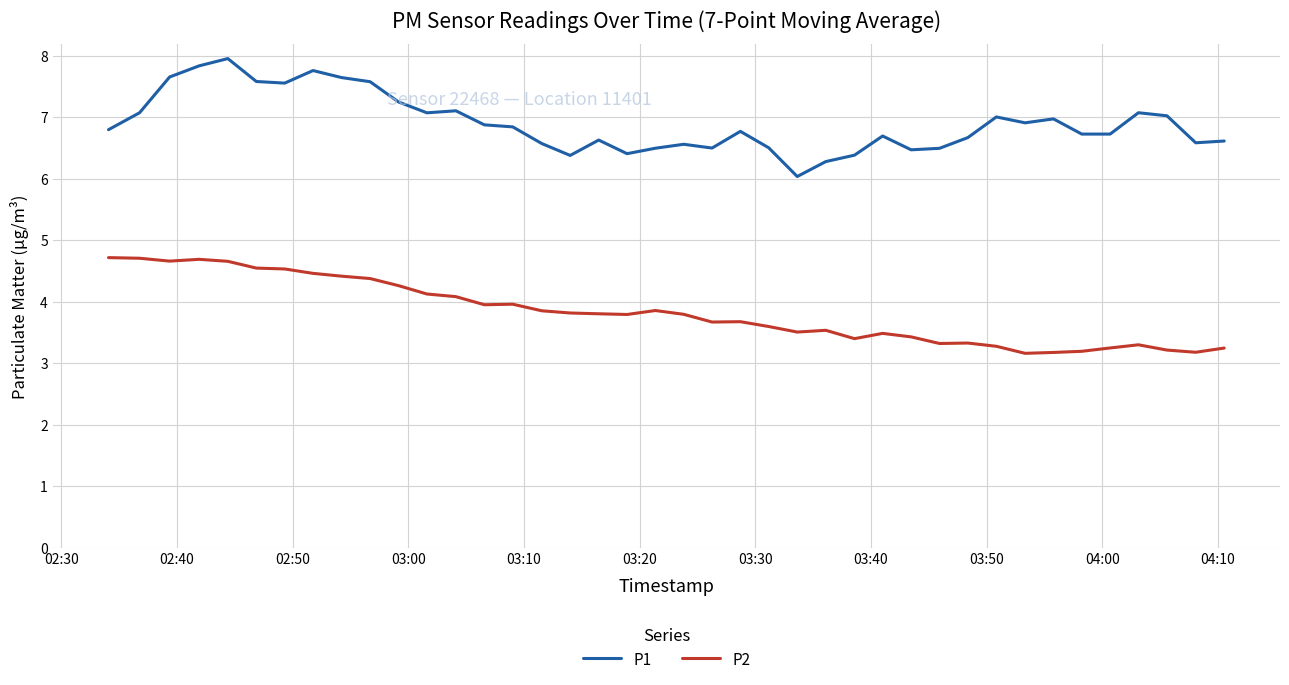

What is the average value of the P1 series?

6.9